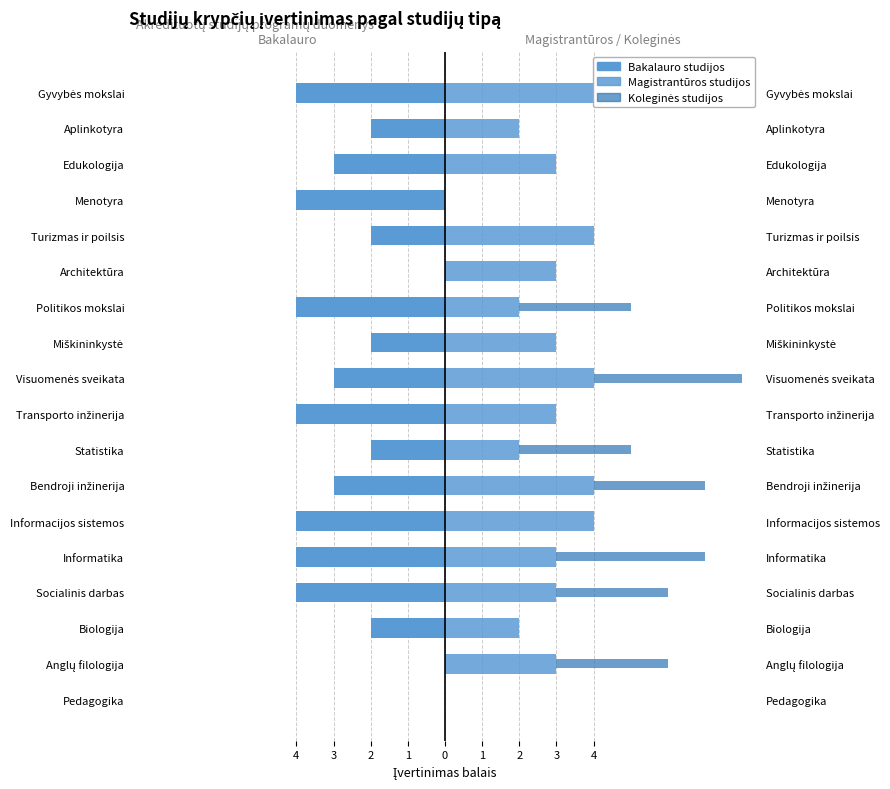

How many groups of bars are there?

18